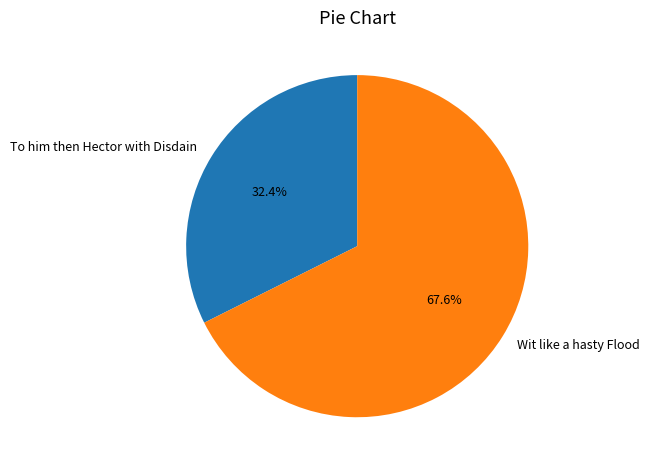

Which category has the biggest portion of the pie?

Wit like a hasty Flood